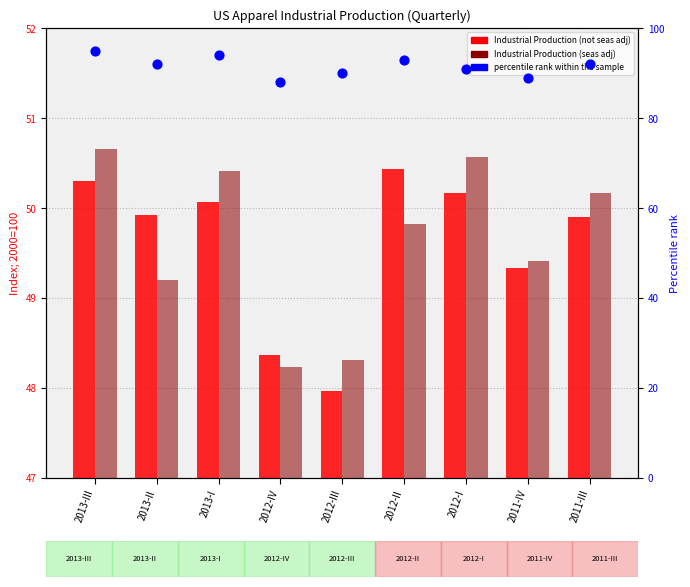

What is the total value across all series at 2013-III?

196.0